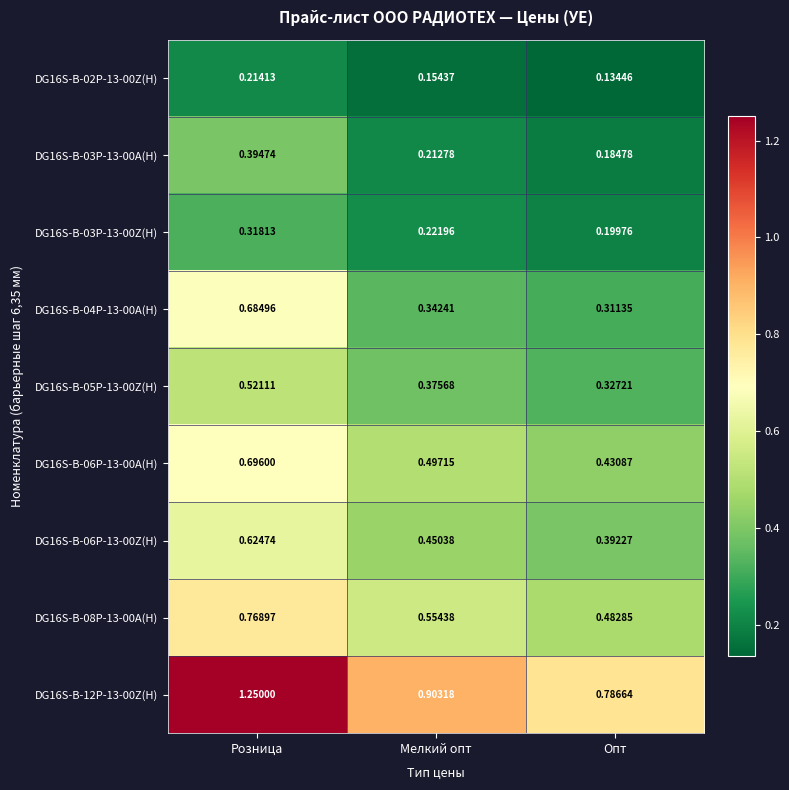

Count the DG16S-B-03P-13-00A(H) values in the range 0 to 1.

3